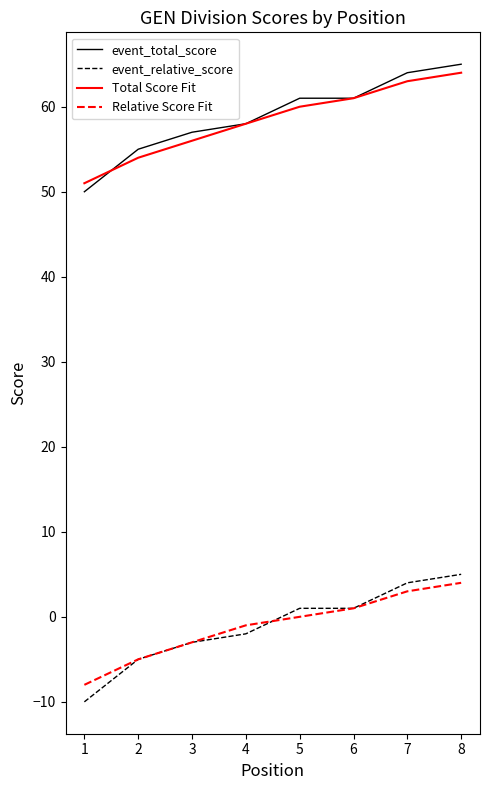

What is the approximate value of event_total_score at 6, to the nearest 10?

60